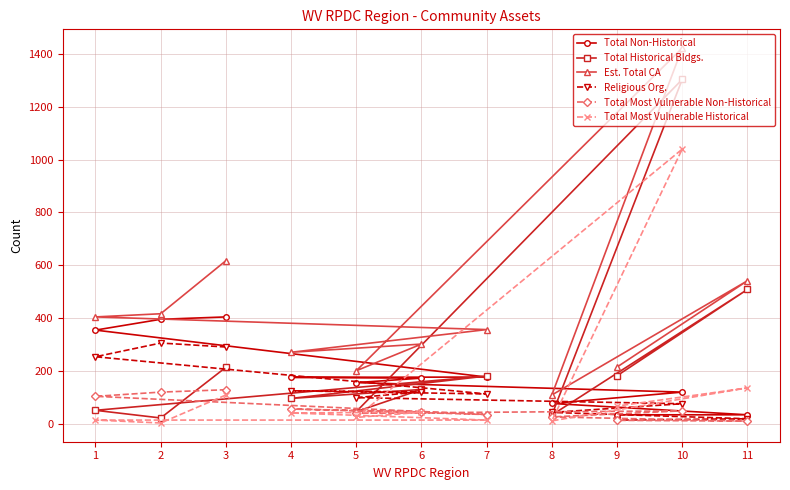

What is the sum of all Est. Total CA values?

4850